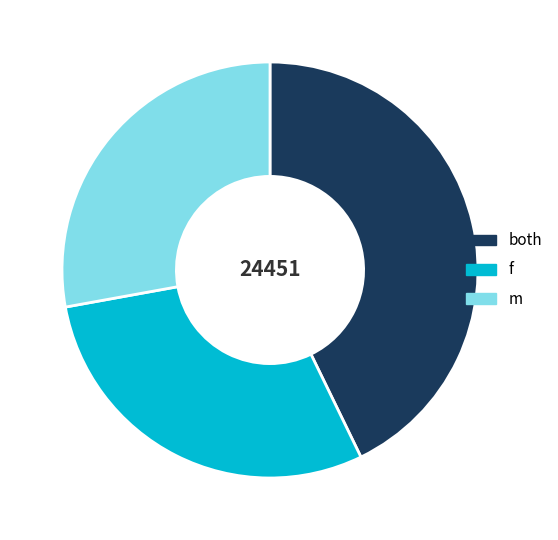

Combined, do m and both account for over 50%?

Yes